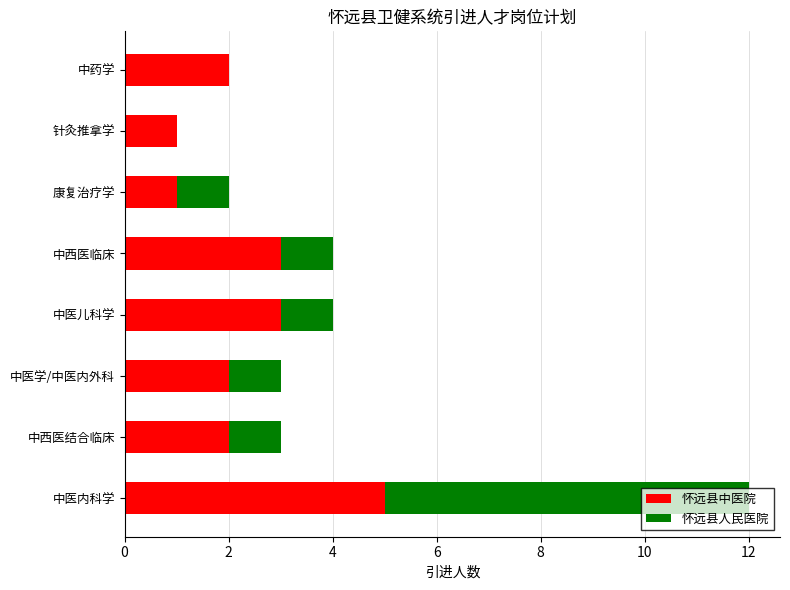

What is the maximum value for 怀远县中医院?

5